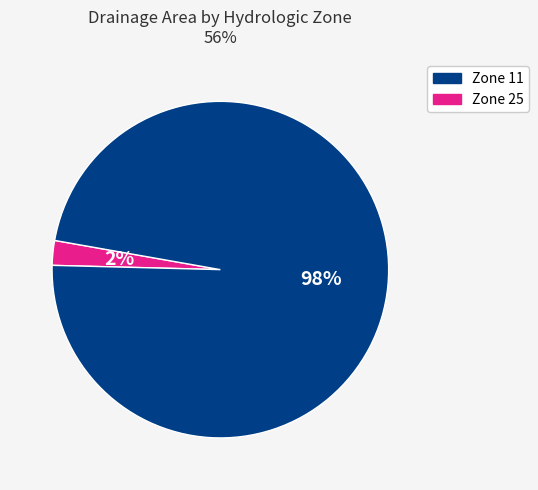

To the nearest percent, what is the average slice percentage?

50%